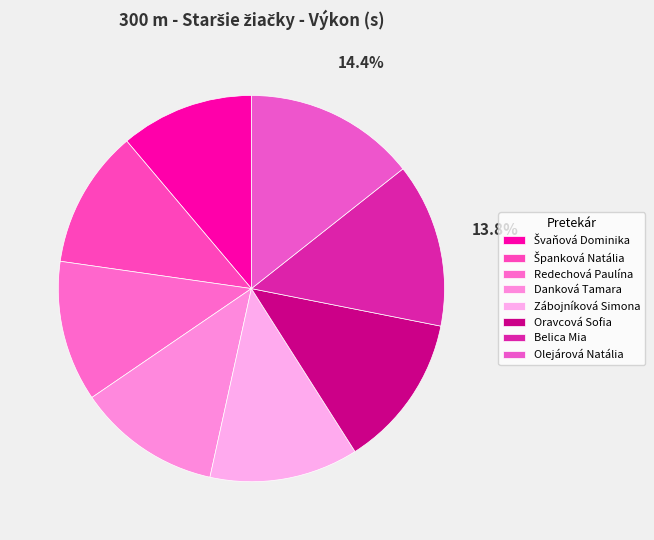

Combined, do Danková Tamara and Zábojníková Simona account for over 50%?

No